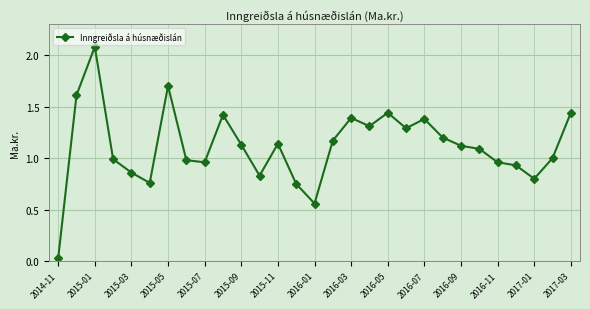

What is the sum of all values?

32.3